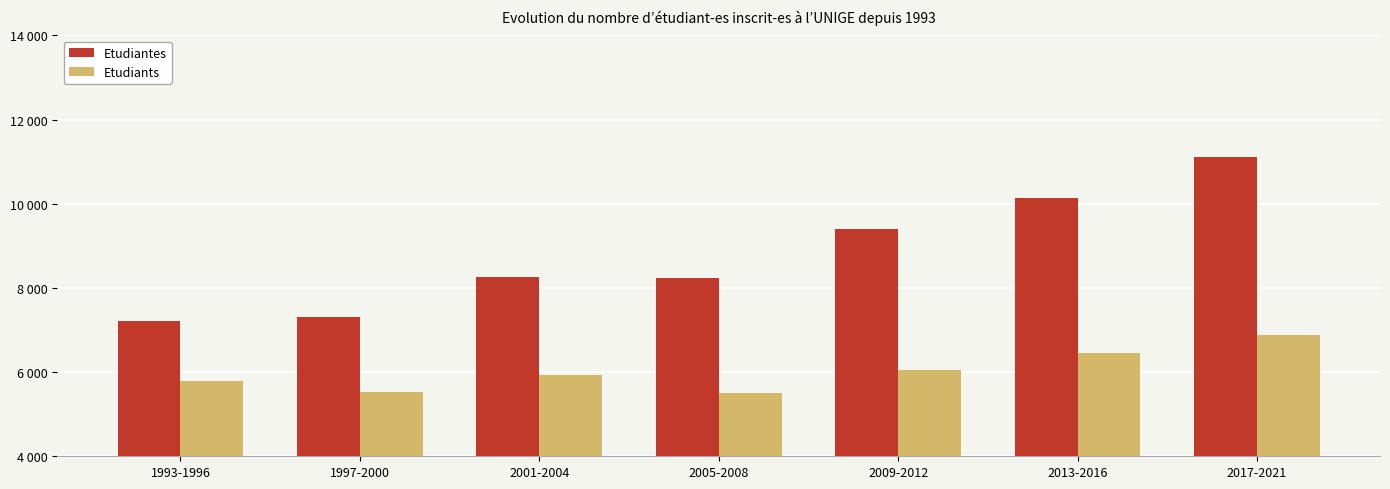

Rank the series by their maximum value, from lowest to highest.

Etudiants, Etudiantes